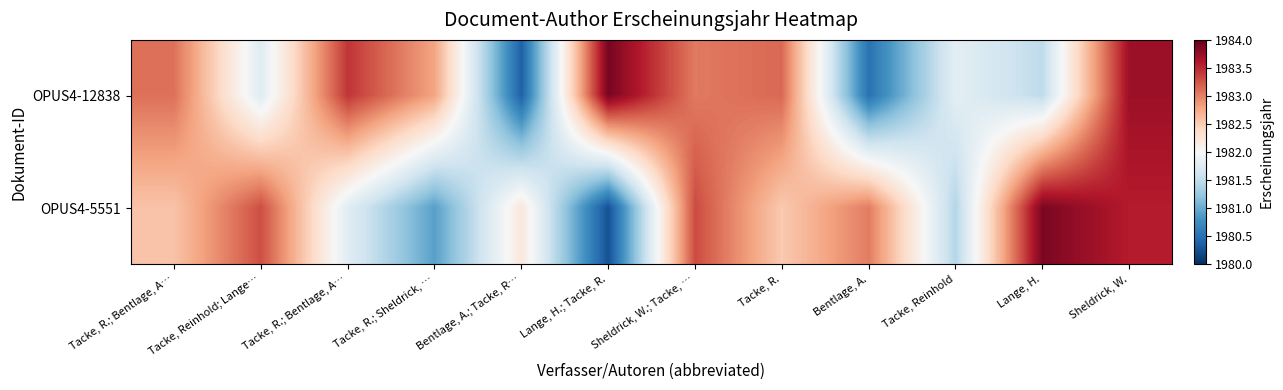

Rank the series by their maximum value, from highest to lowest.

OPUS4-12838, OPUS4-5551